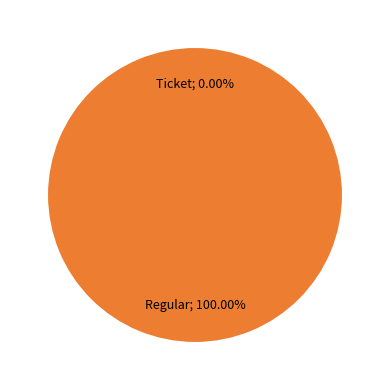

Which category has the biggest portion of the pie?

Regular